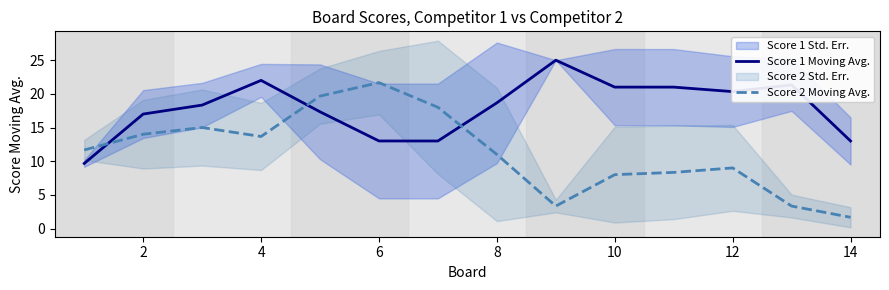

What is the smallest value displayed?

1.7